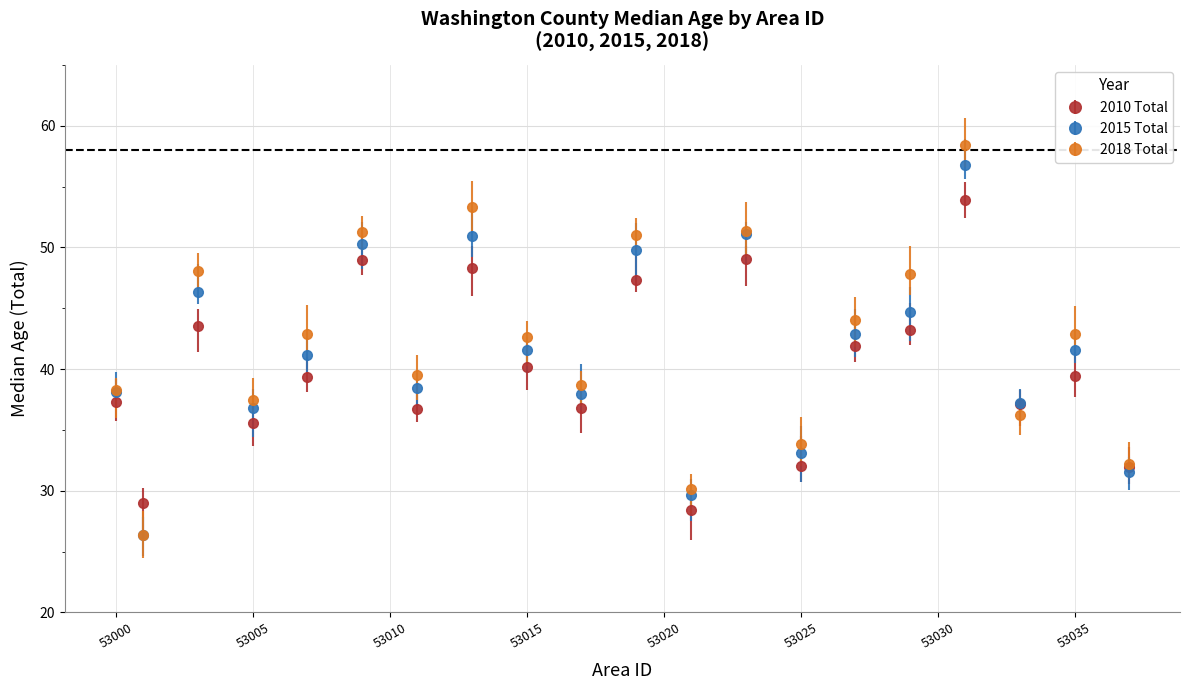

What are all the series names shown in the legend?

2010 Total, 2015 Total, 2018 Total